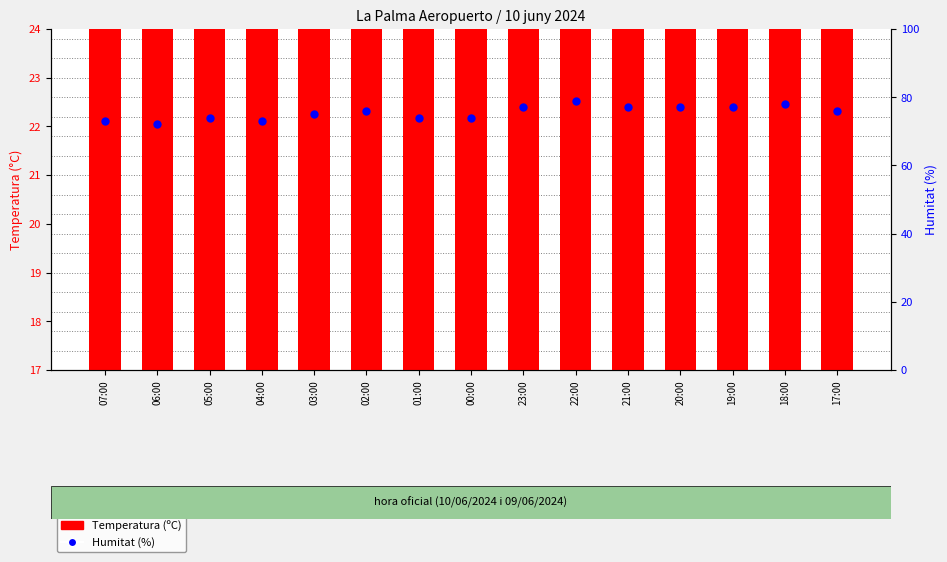

Which series contains the lowest Y value?

Temperatura (ºC)